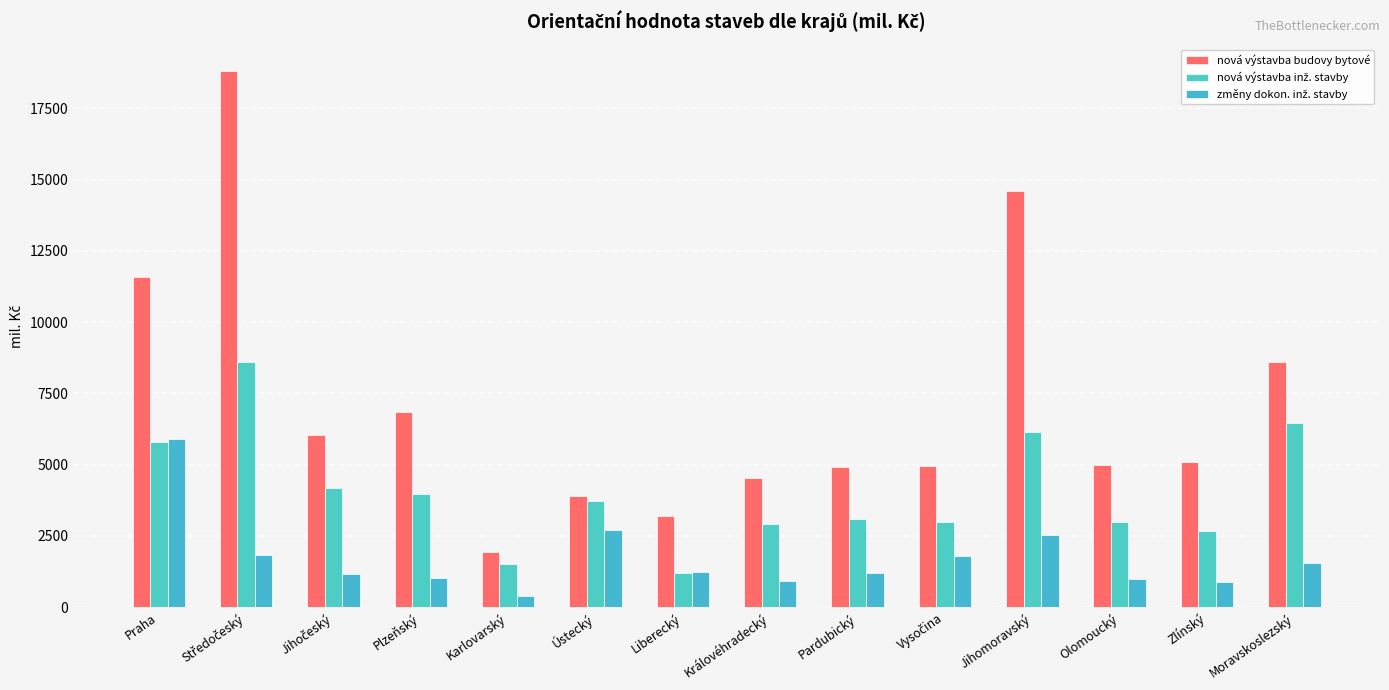

What is the maximum value shown in the chart?

18790